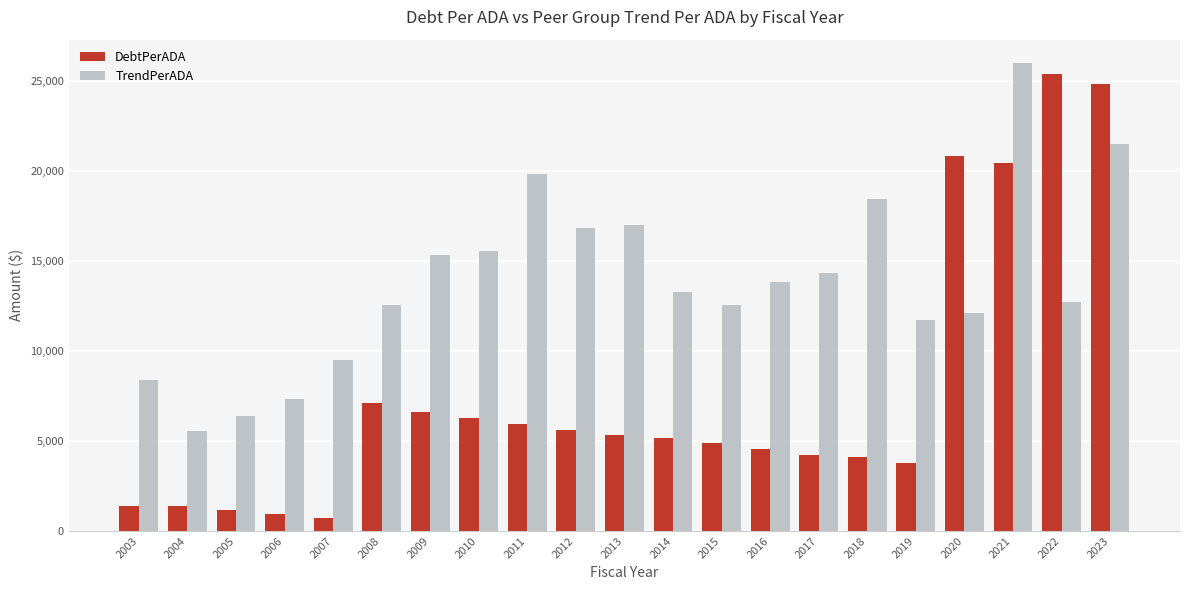

How many distinct data groups are displayed?

2